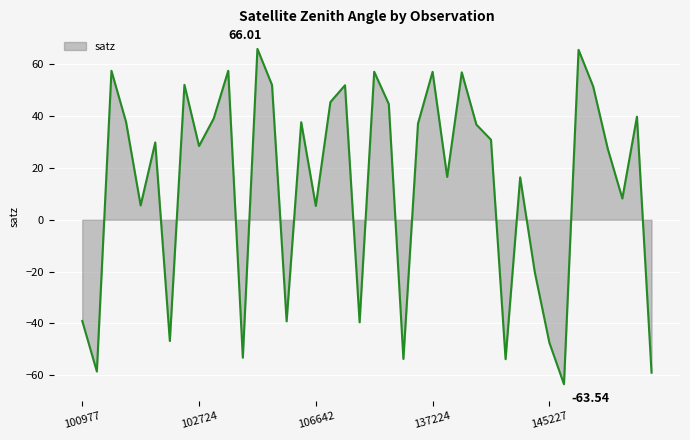

What is the average value?

13.5